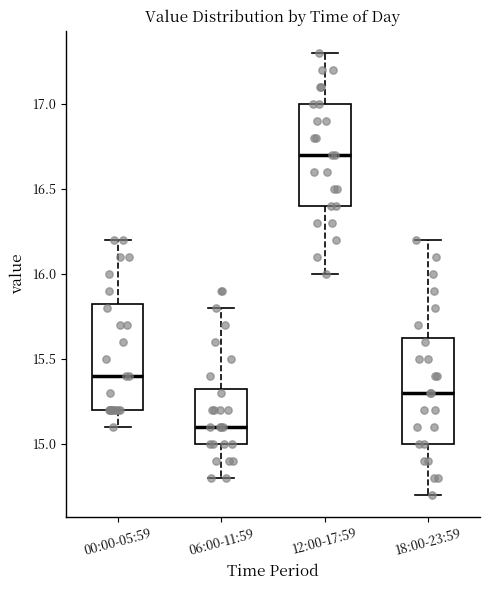

Reading left to right, transcribe this box plot: for each box, give where its median line is, the range the box spans, and where its two whiskers end, as read against the y-axis. The values are not printed on the chart, so give them approximately, as read against the axis.

00:00-05:59: median 15.40, box 15.20 to 15.85, whiskers 15.10 to 16.20
06:00-11:59: median 15.10, box 15.00 to 15.35, whiskers 14.80 to 15.80
12:00-17:59: median 16.70, box 16.40 to 17.00, whiskers 16.00 to 17.30
18:00-23:59: median 15.30, box 15.00 to 15.65, whiskers 14.70 to 16.20